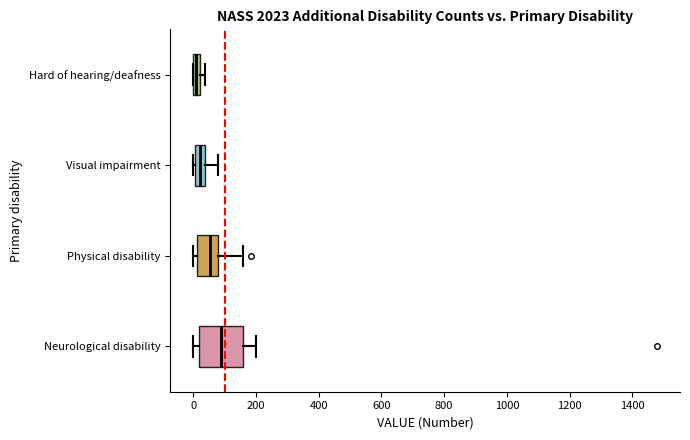

Which box's median line is the furthest to the right?

Neurological disability